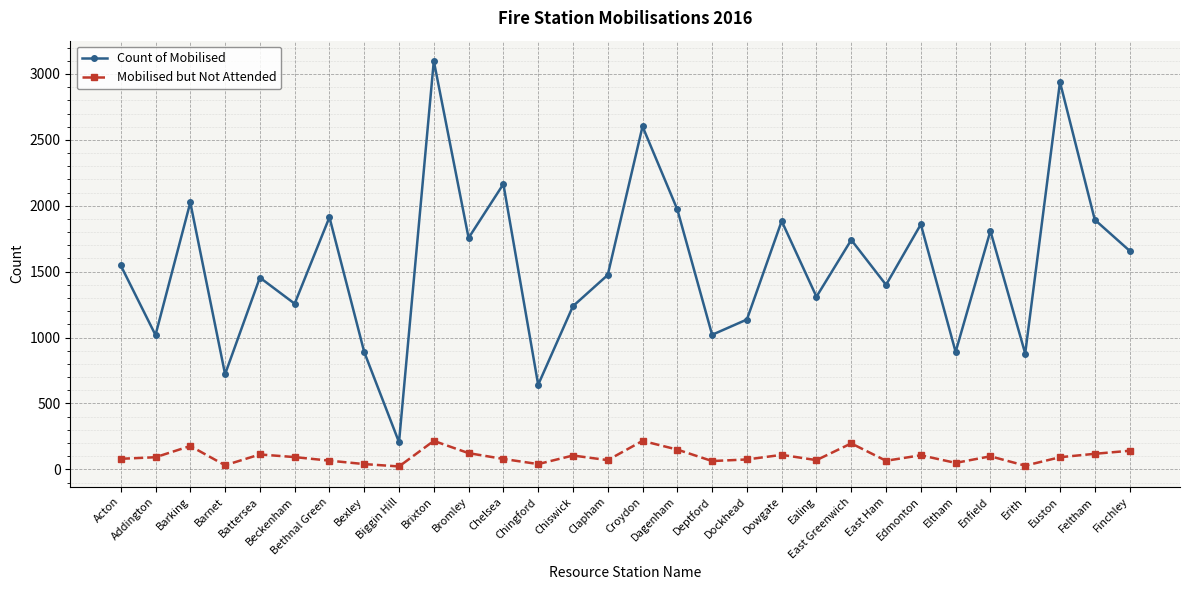

True or false: Count of Mobilised has a value of 206 at Biggin Hill.

True